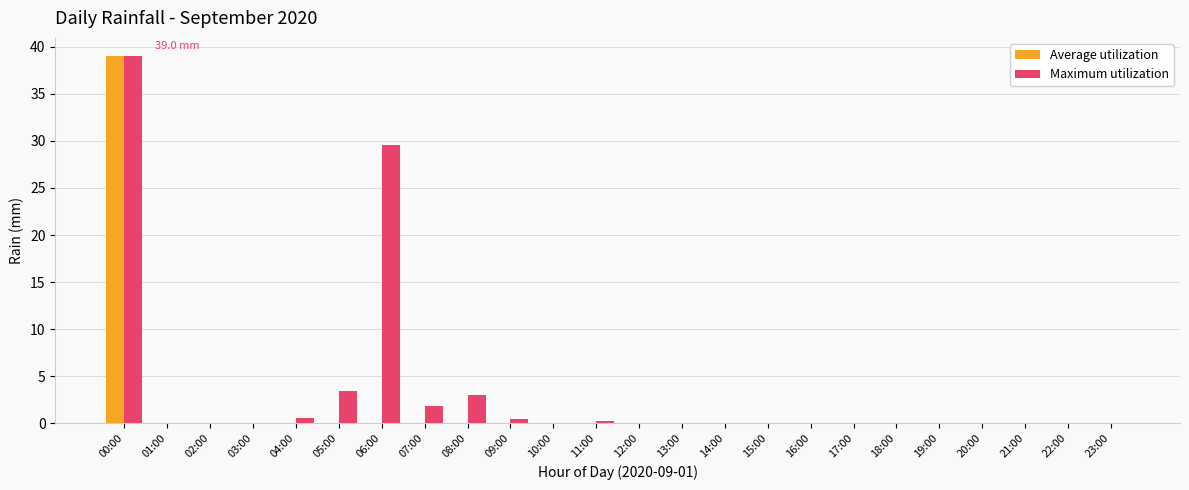

Reading left to right, what are all the values shown in this chart?

Average utilization: 00:00=39.0	01:00=0.0	02:00=0.0	03:00=0.0	04:00=0.0	05:00=0.0	06:00=0.0	07:00=0.0	08:00=0.0	09:00=0.0	10:00=0.0	11:00=0.0	12:00=0.0	13:00=0.0	14:00=0.0	15:00=0.0	16:00=0.0	17:00=0.0	18:00=0.0	19:00=0.0	20:00=0.0	21:00=0.0	22:00=0.0	23:00=0.0
Maximum utilization: 00:00=39.0	01:00=0.0	02:00=0.0	03:00=0.0	04:00=0.6	05:00=3.4	06:00=29.6	07:00=1.8	08:00=3.0	09:00=0.4	10:00=0.0	11:00=0.2	12:00=0.0	13:00=0.0	14:00=0.0	15:00=0.0	16:00=0.0	17:00=0.0	18:00=0.0	19:00=0.0	20:00=0.0	21:00=0.0	22:00=0.0	23:00=0.0